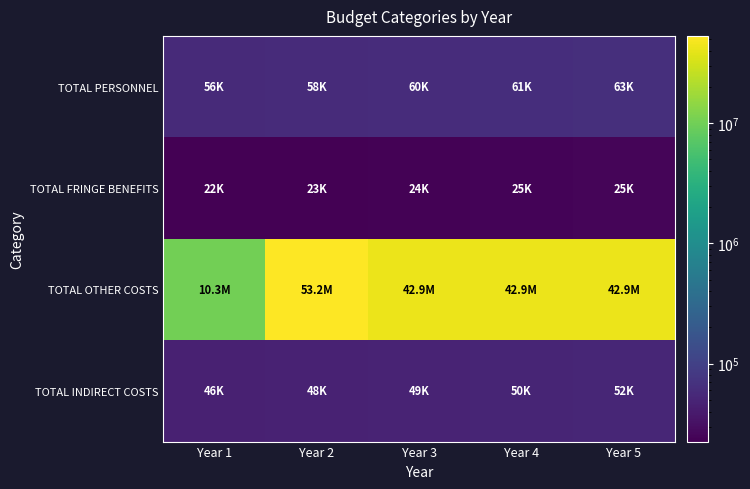

Reading left to right, transcribe all the data shown in this chart.

TOTAL PERSONNEL: Year 1=56250.0	Year 2=57937.5	Year 3=59675.6	Year 4=61465.9	Year 5=63309.9
TOTAL FRINGE BENEFITS: Year 1=22500.0	Year 2=23175.0	Year 3=23870.2	Year 4=24586.4	Year 5=25323.9
TOTAL OTHER COSTS: Year 1=10305000.0	Year 2=53242500.0	Year 3=42937500.0	Year 4=42937500.0	Year 5=42937500.0
TOTAL INDIRECT COSTS: Year 1=46125.0	Year 2=47508.8	Year 3=48934.0	Year 4=50402.0	Year 5=51914.1